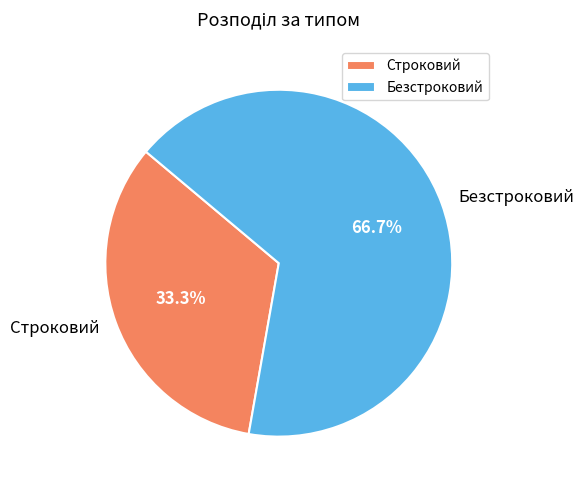

Which category has the biggest portion of the pie?

Безстроковий